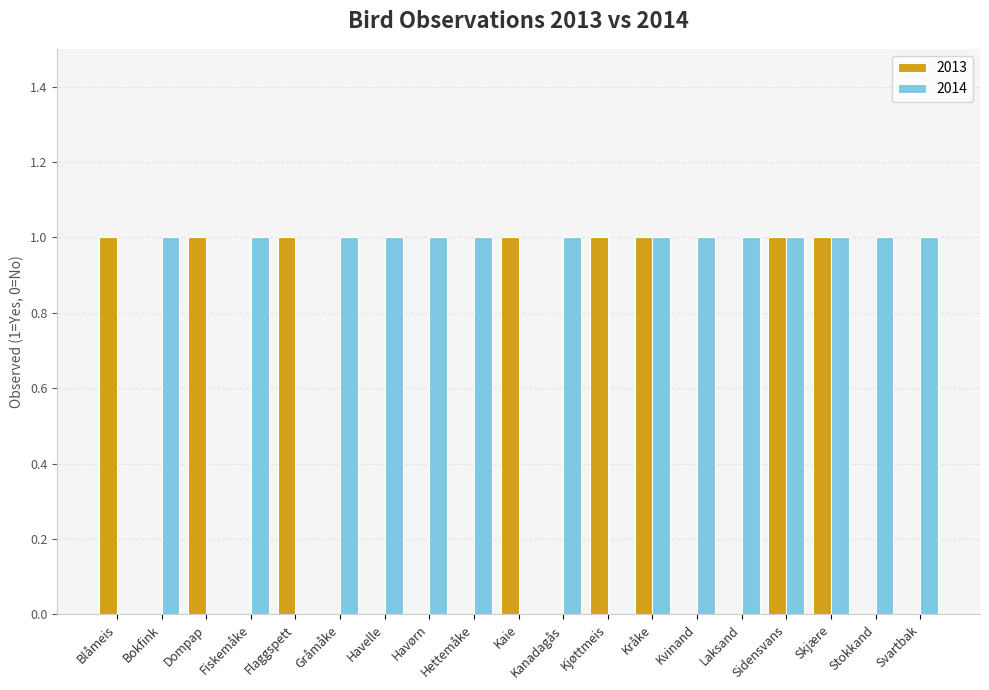

Reading right to left, extract all data points from this chart.

2013: Svartbak=0	Stokkand=0	Skjære=1	Sidensvans=1	Laksand=0	Kvinand=0	Kråke=1	Kjøttmeis=1	Kanadagås=0	Kaie=1	Hettemåke=0	Havørn=0	Havelle=0	Gråmåke=0	Flaggspett=1	Fiskemåke=0	Dompap=1	Bokfink=0	Blåmeis=1
2014: Svartbak=1	Stokkand=1	Skjære=1	Sidensvans=1	Laksand=1	Kvinand=1	Kråke=1	Kjøttmeis=0	Kanadagås=1	Kaie=0	Hettemåke=1	Havørn=1	Havelle=1	Gråmåke=1	Flaggspett=0	Fiskemåke=1	Dompap=0	Bokfink=1	Blåmeis=0